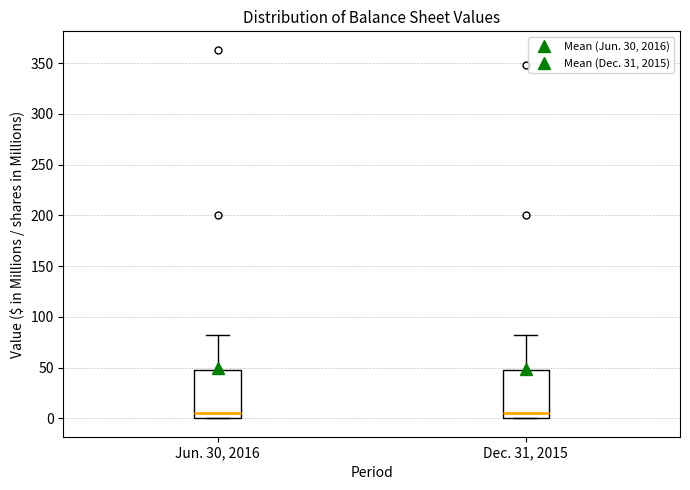

Reading left to right, read every box against the y-axis: the position of its median line, the range the box covers, and the ends of its whiskers. The values are not printed on the chart, so give them approximately, as read against the axis.

Jun. 30, 2016: median 5, box 0 to 50, whiskers 0 to 80
Dec. 31, 2015: median 5, box 0 to 50, whiskers 0 to 80